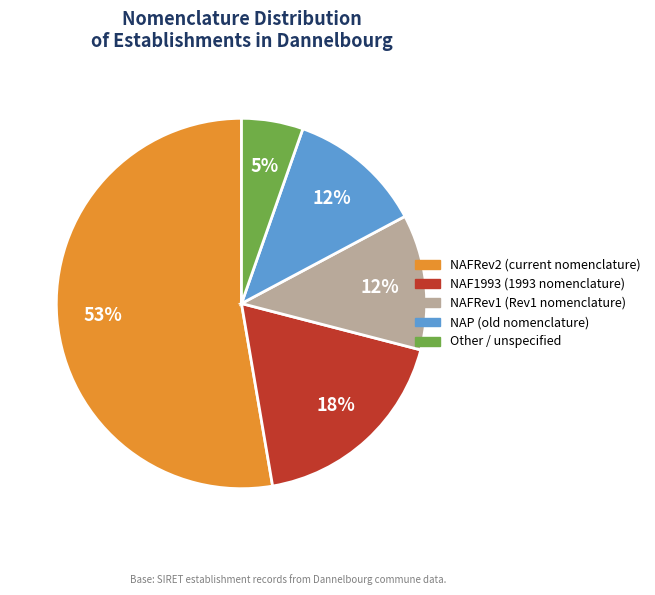

What is the smallest slice in the pie chart?

Other